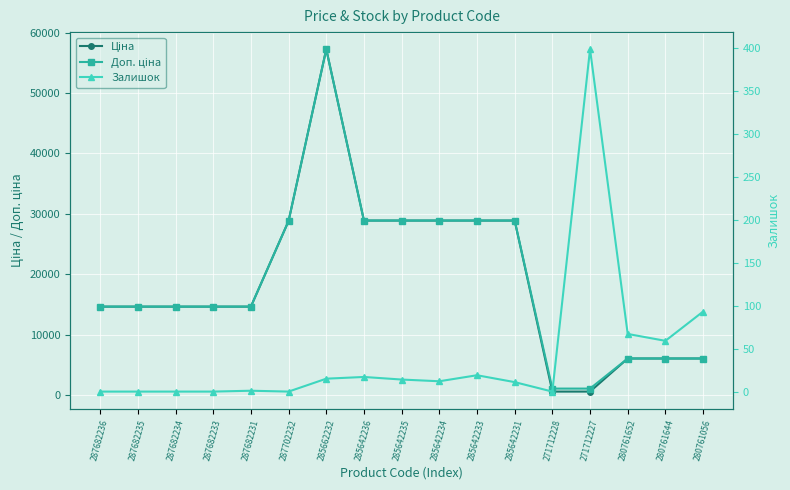

What is the sum of the Ціна values at 285642233 and 287682231?

43539.9